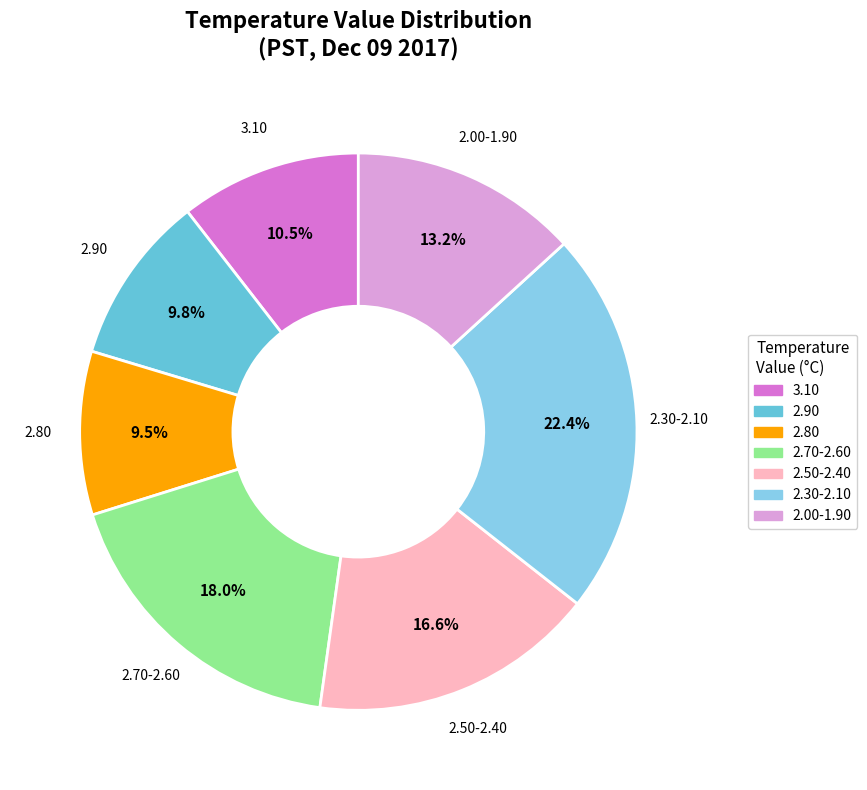

Is there any slice that represents more than half of the pie?

No